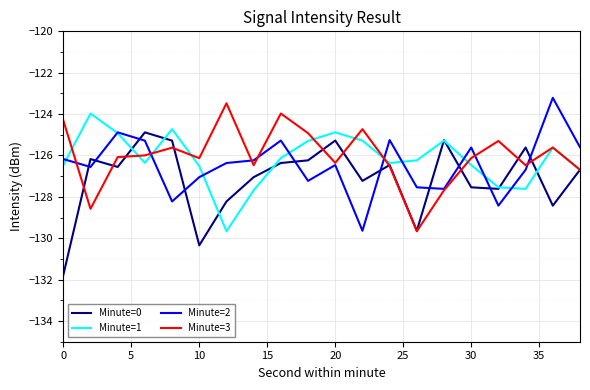

What is the maximum value shown in the chart?

-123.2